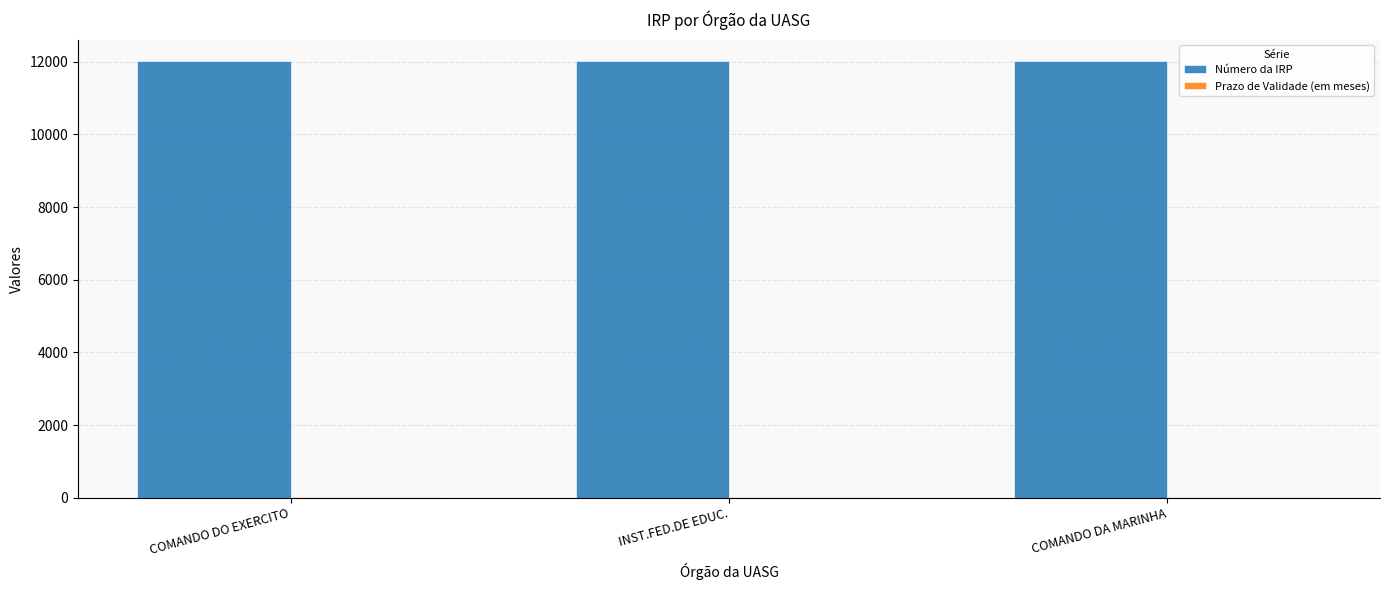

What is the maximum value shown in the chart?

12012